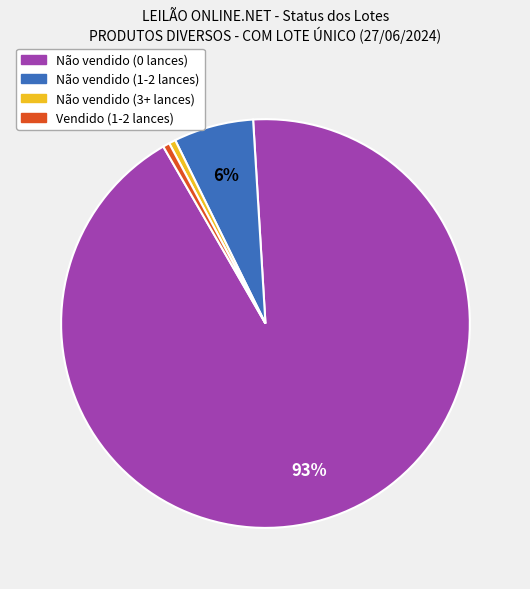

Is there any slice that represents more than half of the pie?

Yes